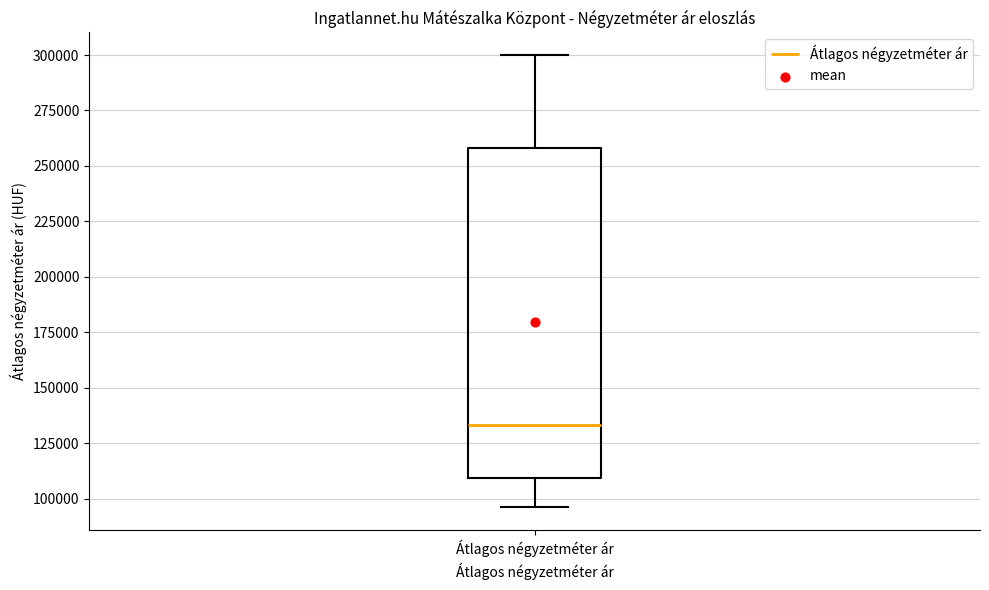

Transcribe this box plot: give where the median line is, the range the box spans, and where the two whiskers end, as read against the y-axis. The values are not printed on the chart, so give them approximately, as read against the axis.

median 135000, box 110000 to 260000, whiskers 95000 to 300000